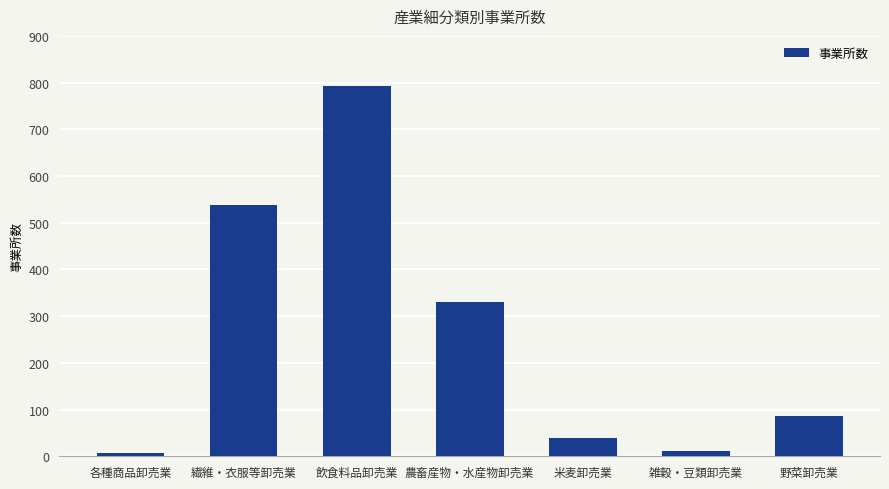

True or false: the data shows 1294 at 飲食料品卸売業.

False